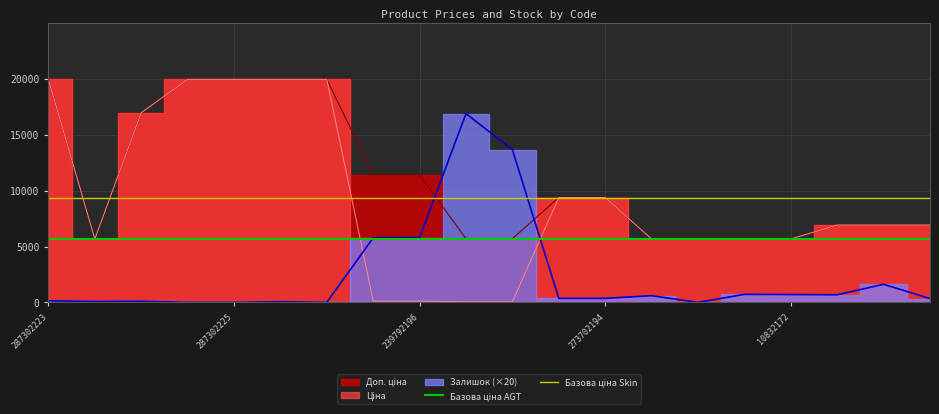

True or false: Базова ціна AGT has a value of 3248.9 at 287302225.

False